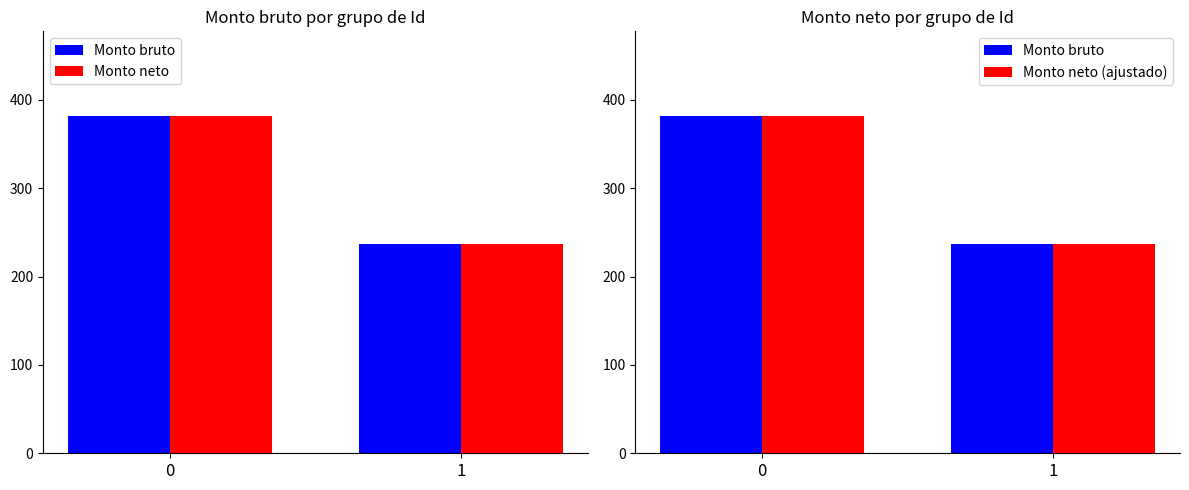

Rank the series by their maximum value, from lowest to highest.

Monto bruto, Monto neto, Monto neto (ajustado)